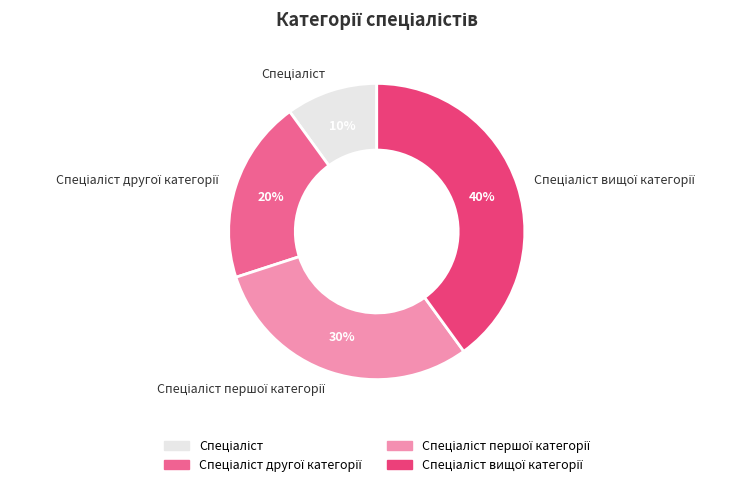

To the nearest percent, what is the average slice percentage?

25%